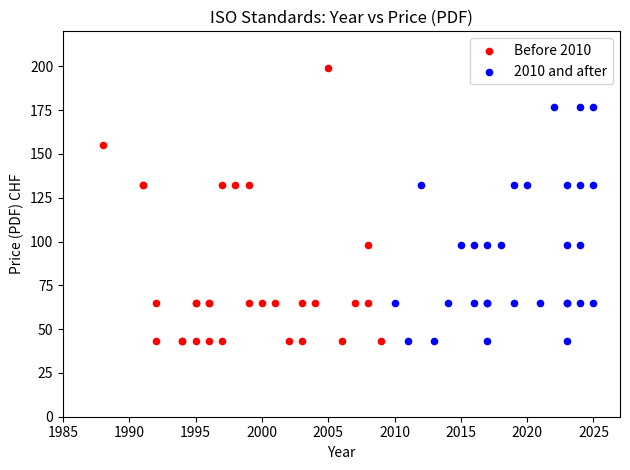

Which series contains the highest Y value?

Before 2010